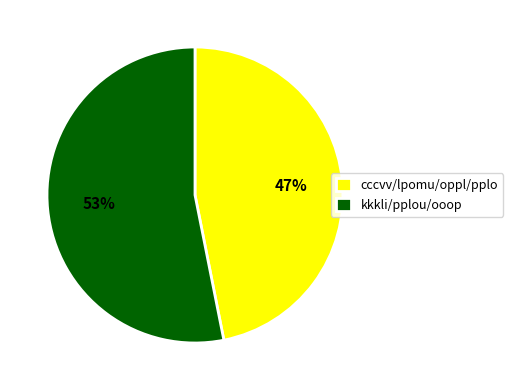

The cccvv/lpomu/oppl/pplo slice represents 42% of the pie. True or false?

False